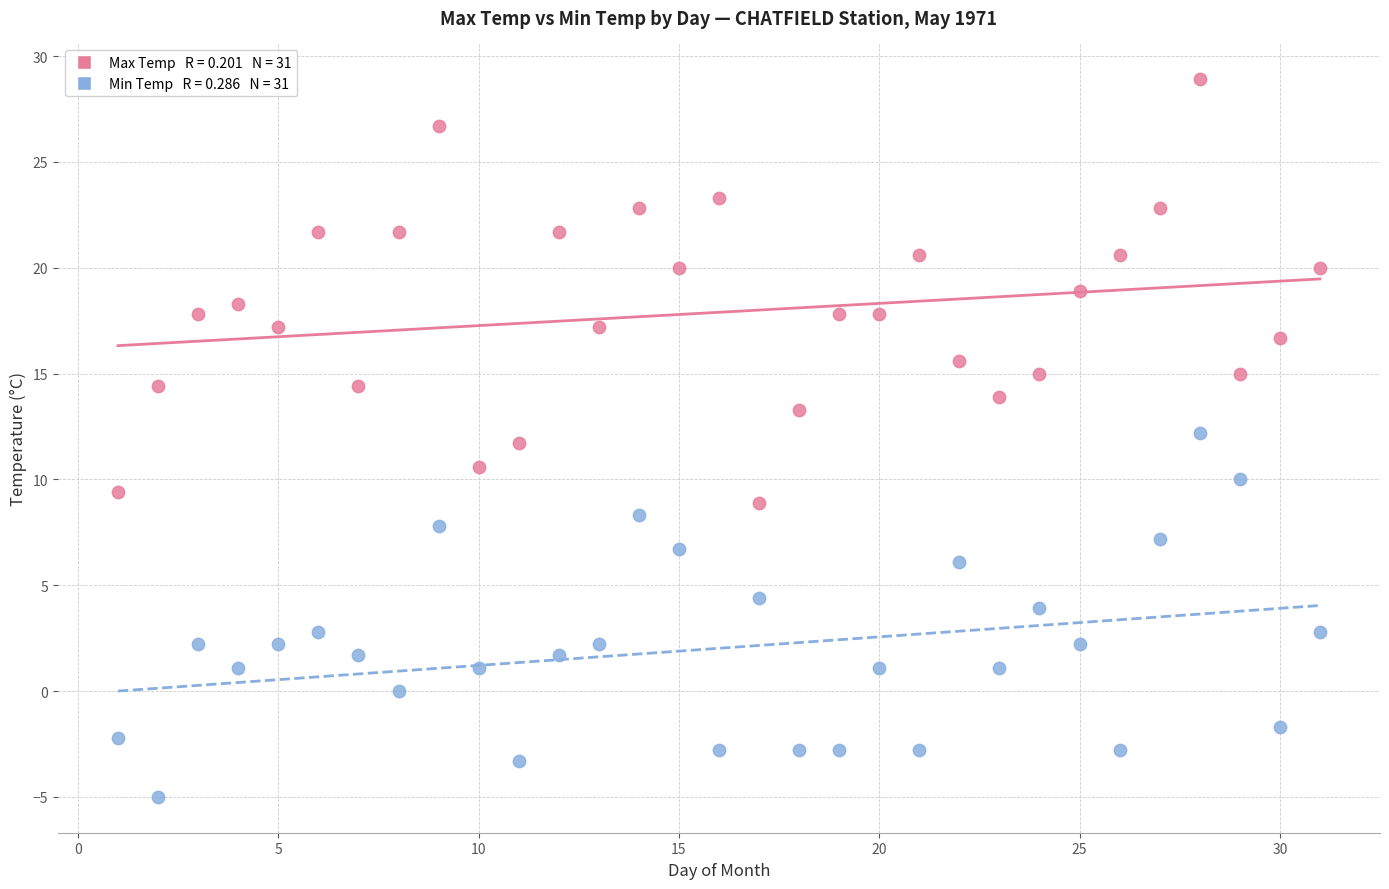

Across all data points, what is the range of X values (max minus min)?

30.0